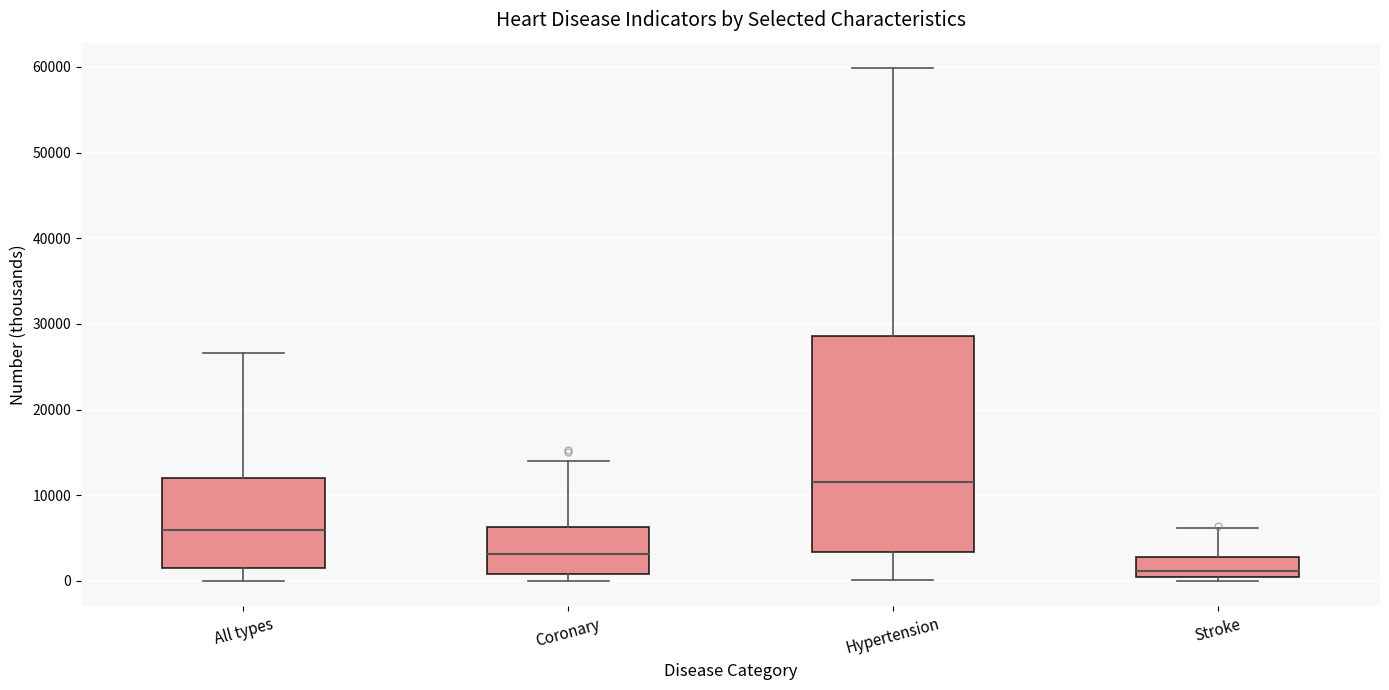

Comparing the boxes themselves (not the whiskers), which one is the tallest?

Hypertension